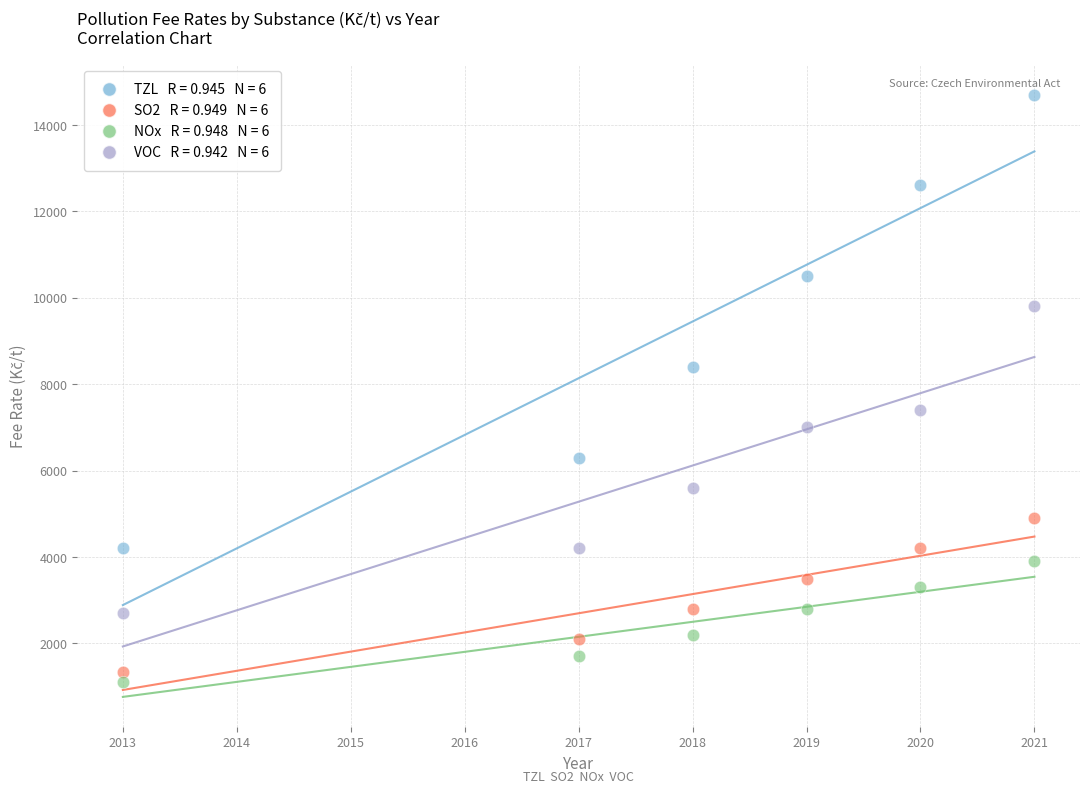

Across all data points, what is the range of Y values (max minus min)?

13600